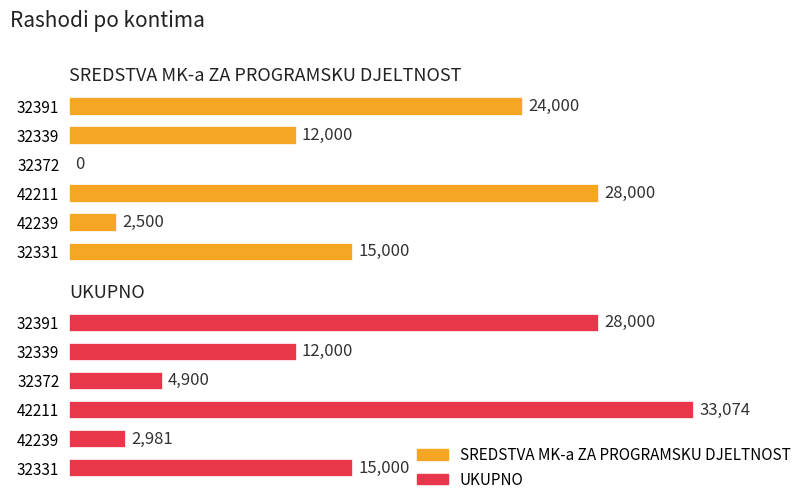

Is it true that SREDSTVA MK-a ZA PROGRAMSKU DJELTNOST equals 47757 at 42211?

False